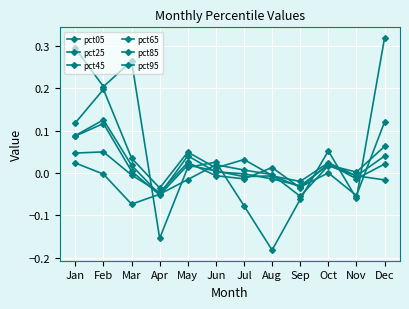

How many distinct data groups are displayed?

6